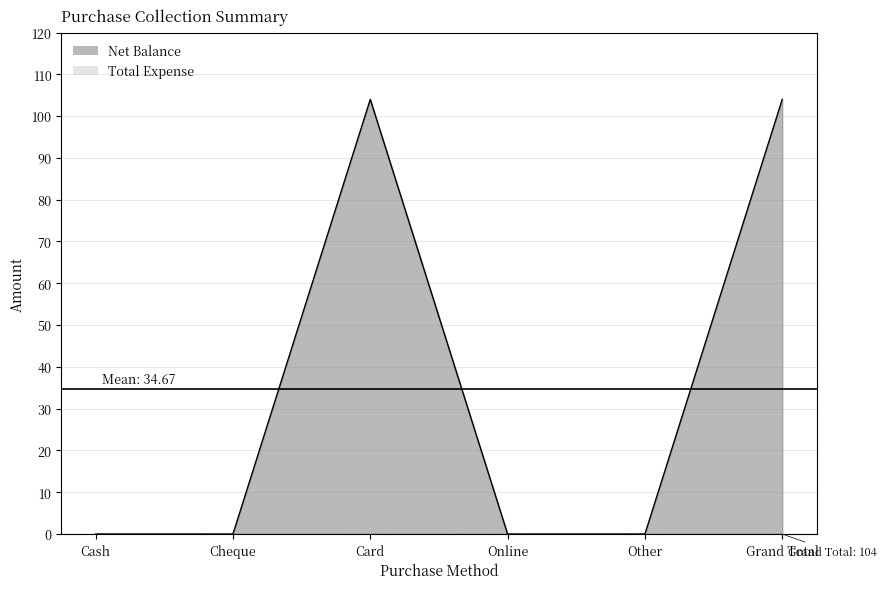

Reading left to right, extract all data points from this chart.

Cash=0	Cheque=0	Card=104	Online=0	Other=0	Grand Total=104